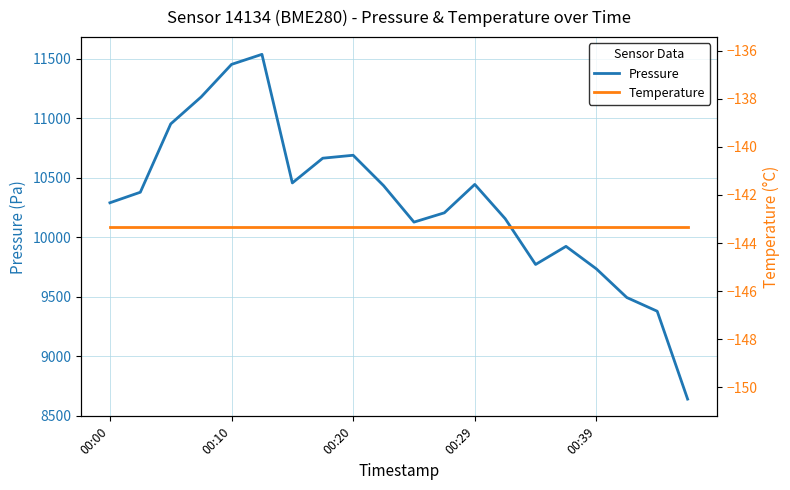

True or false: Pressure and Temperature intersect in this chart.

False